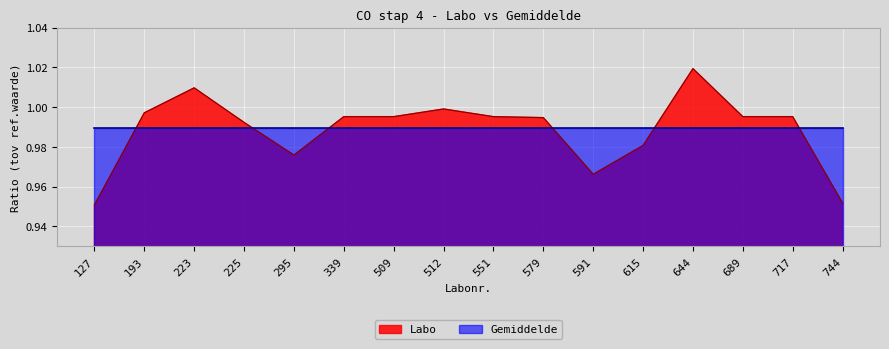

Which has a higher value, 551 or 717?

551